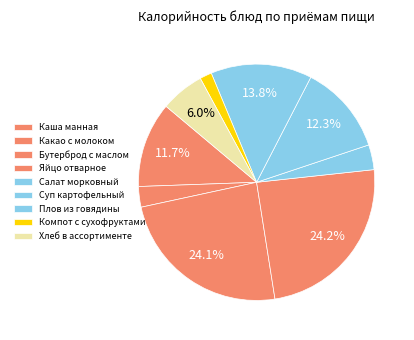

Is there any slice that represents more than half of the pie?

No